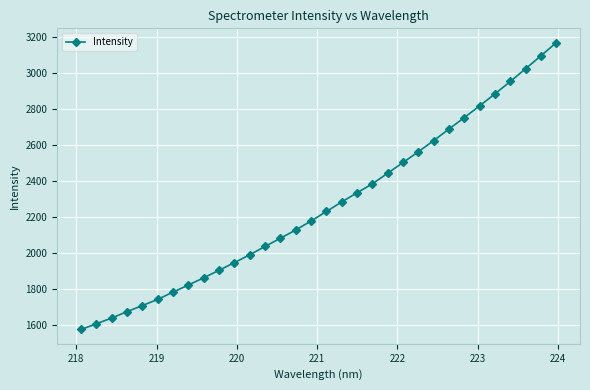

What is the value of the 9th point from the left?

1863.5